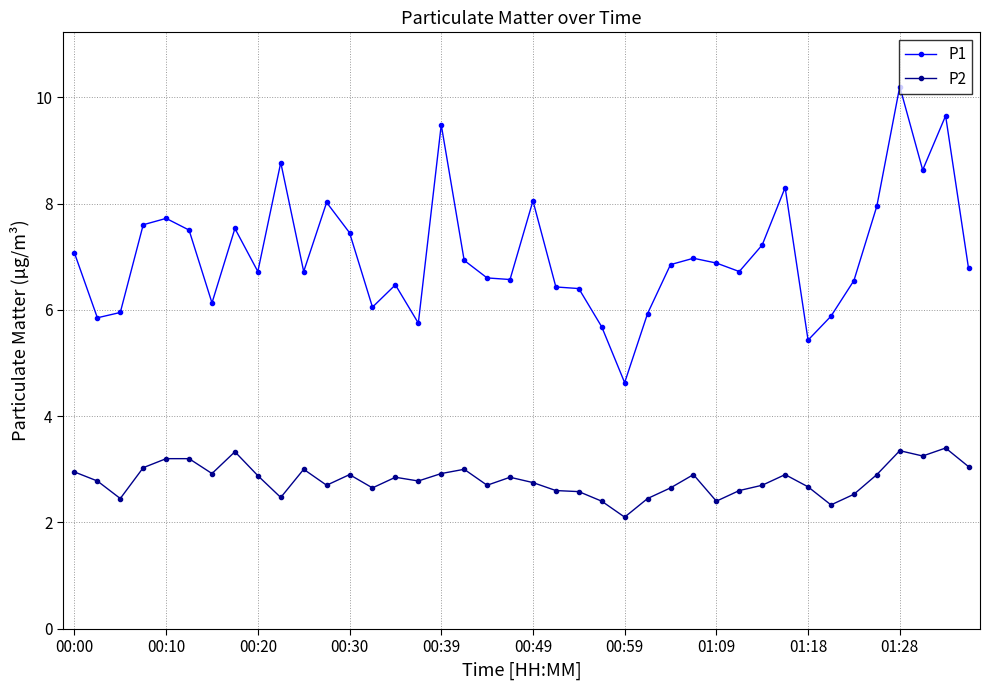

What is the maximum value shown in the chart?

10.2